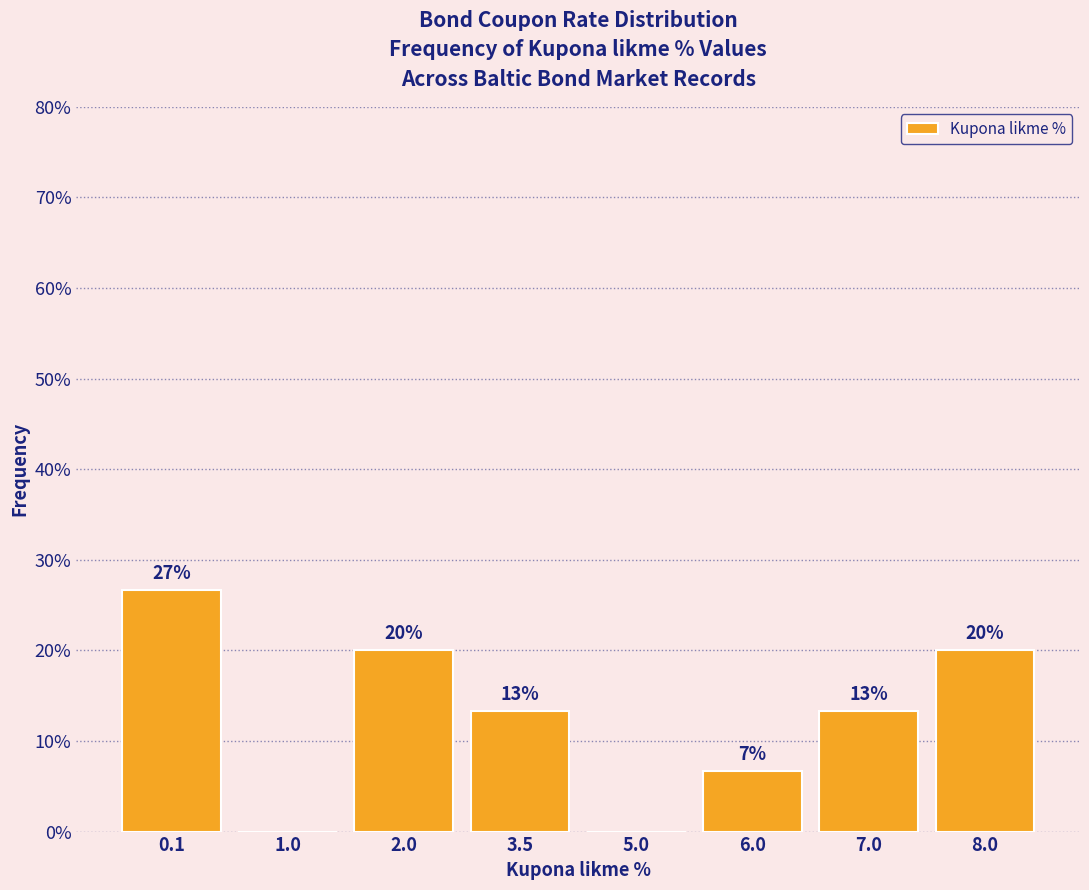

Are the bars horizontal?

No